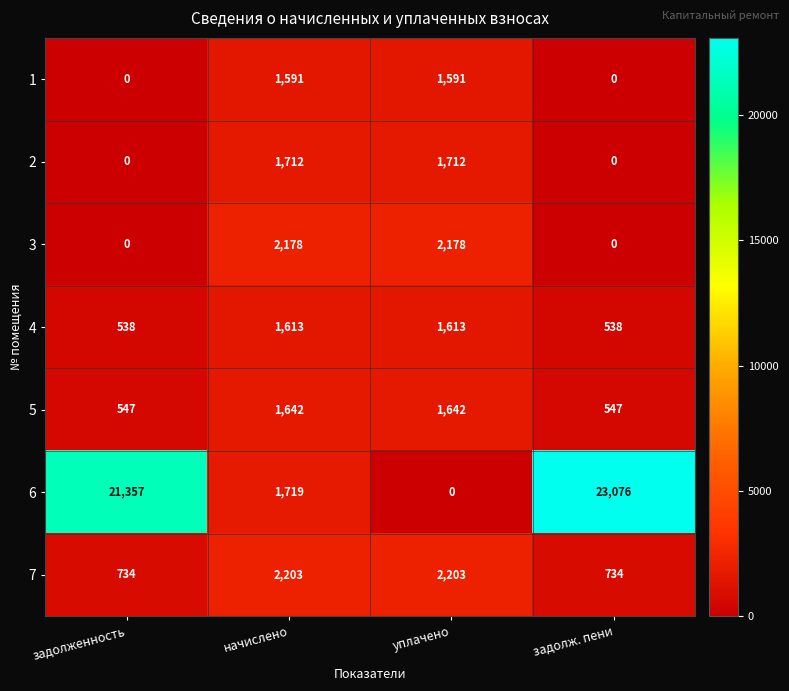

Reading left to right, transcribe all the data shown in this chart.

1: 0	1591	1591	0
2: 0	1712	1712	0
3: 0	2178	2178	0
4: 538	1613	1613	538
5: 547	1642	1642	547
6: 21357	1719	0	23076
7: 734	2203	2203	734